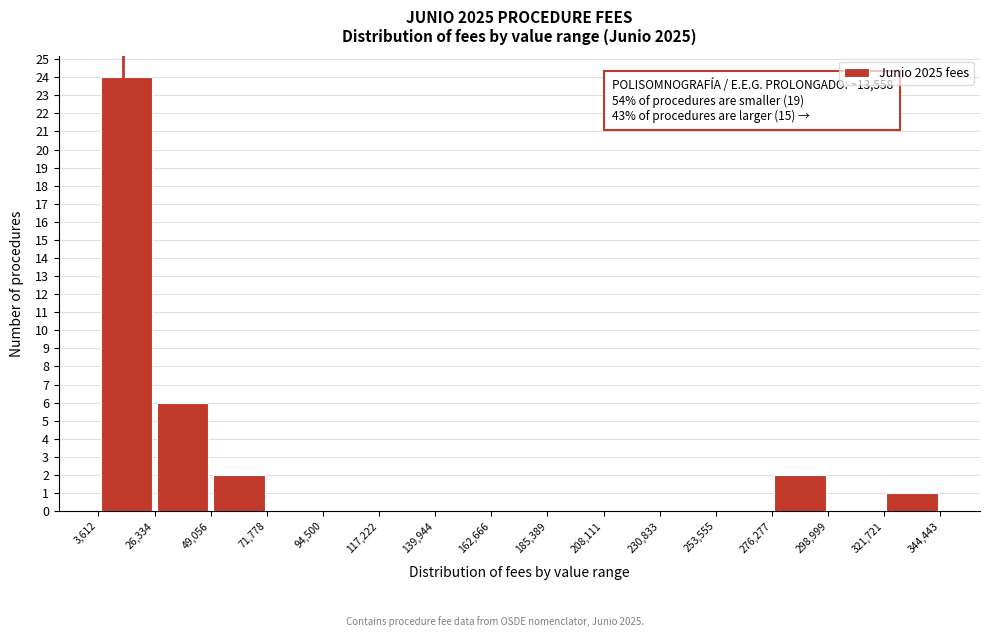

Which range on the x-axis has the tallest bar?

3,612 to 26,334